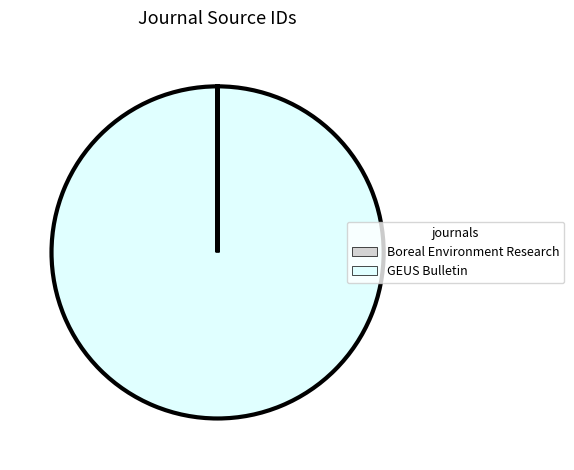

Does any single category account for the majority?

Yes